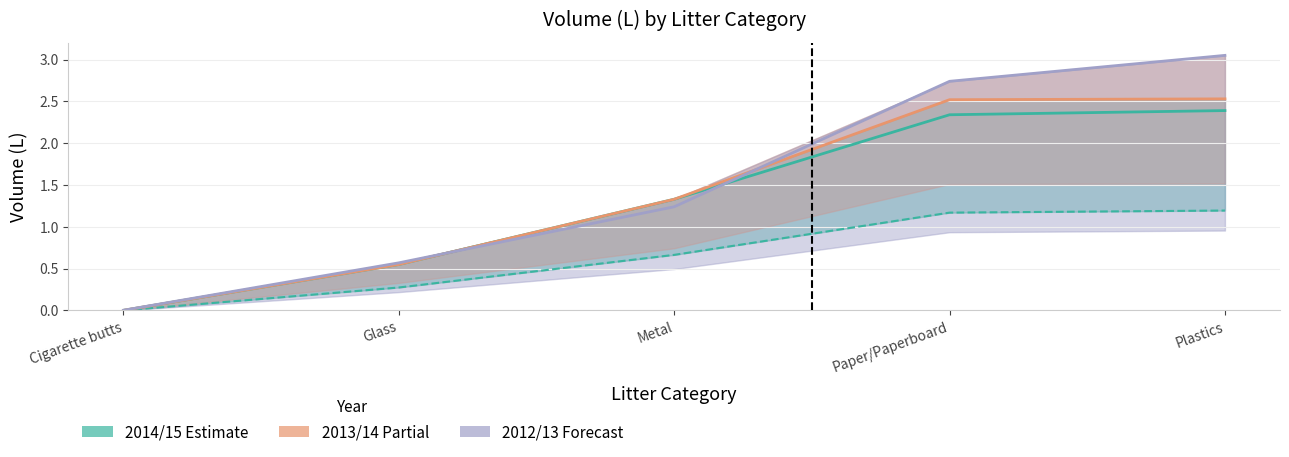

What position from the right is Metal?

3